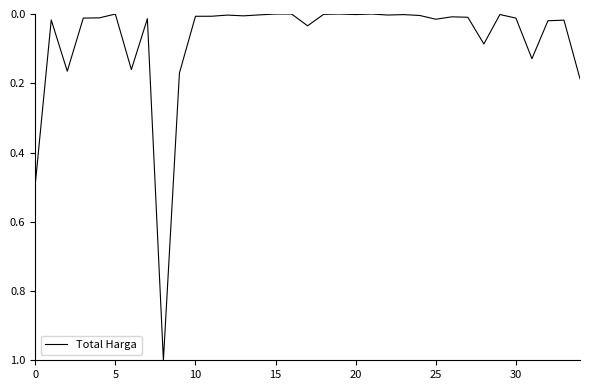

What is the greatest value displayed?

1.0